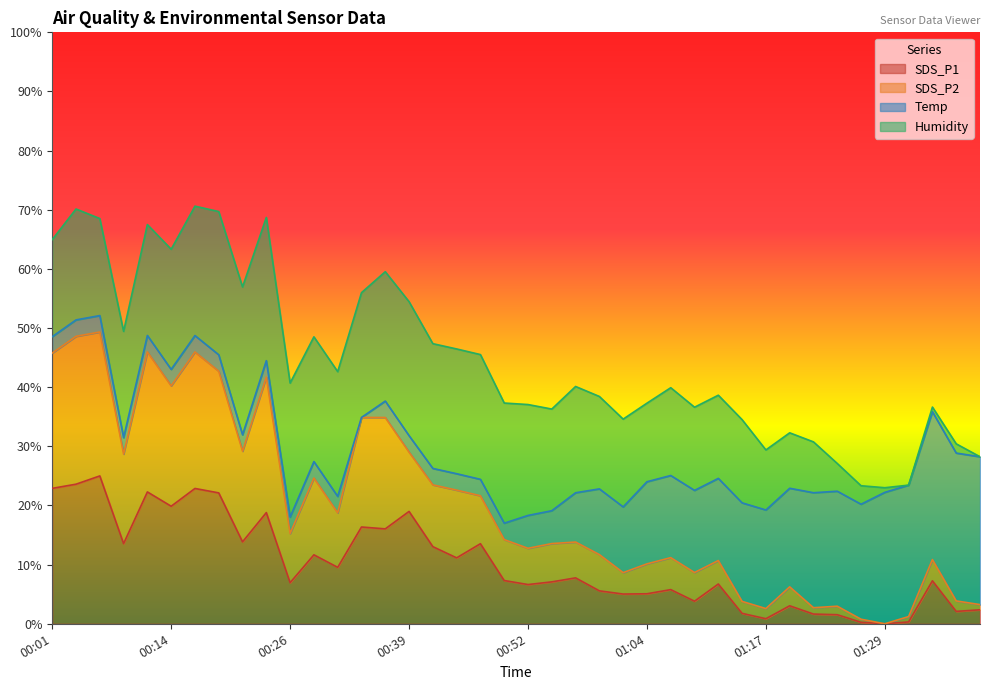

The SDS_P1 series shows 1.6 at 01:09. True or false?

False